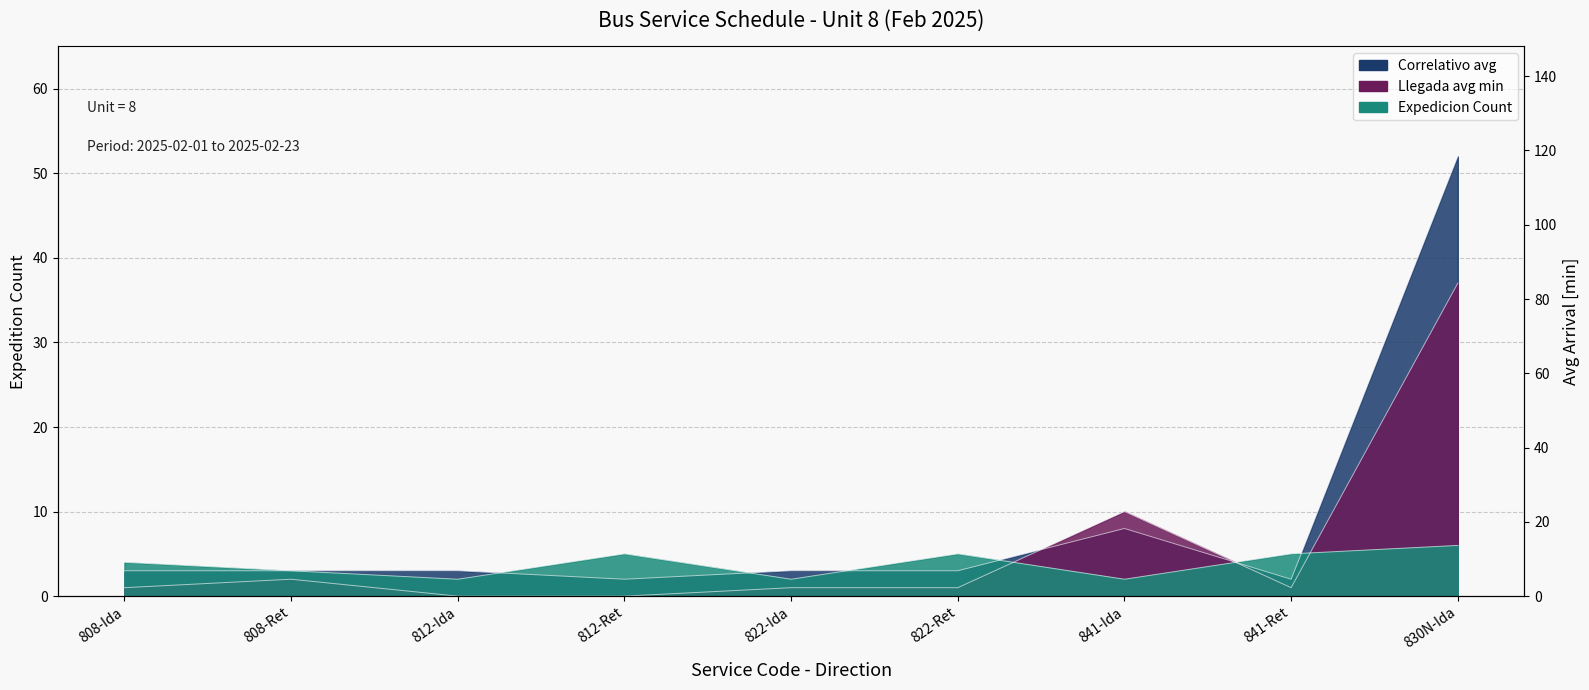

At which category is the sum across all series the highest?

830N-Ida